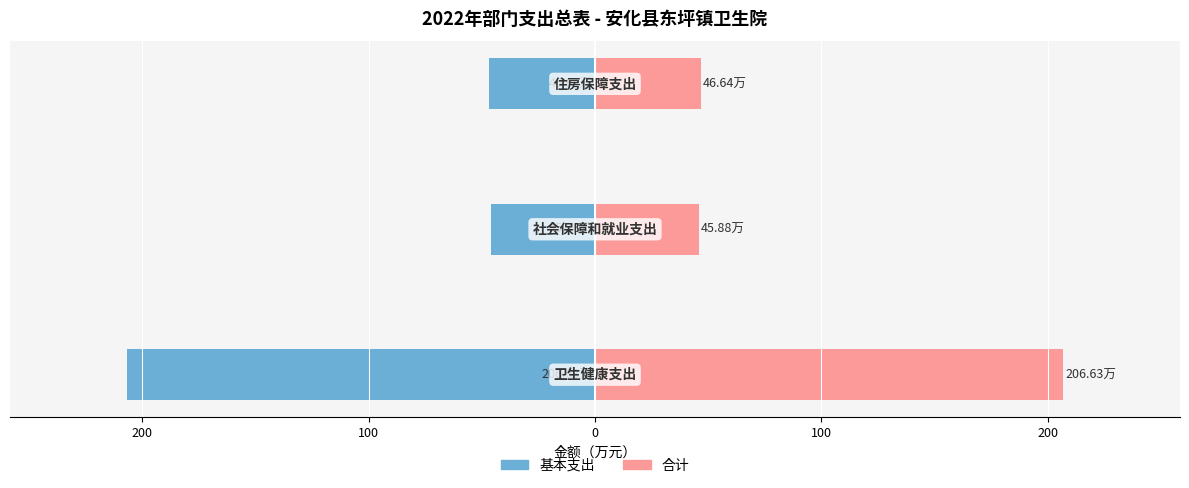

How many distinct data groups are displayed?

2